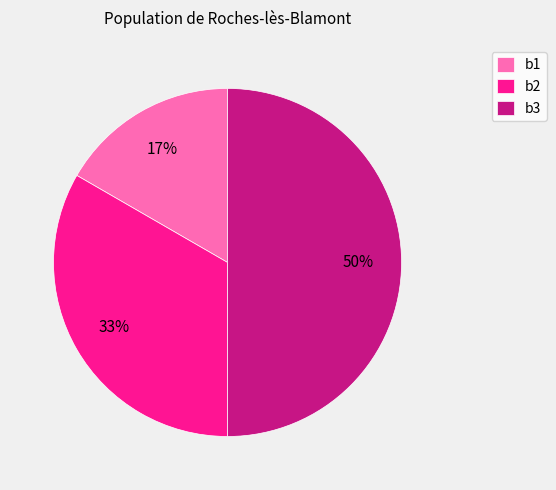

Combined, do b3 and b2 account for over 50%?

Yes